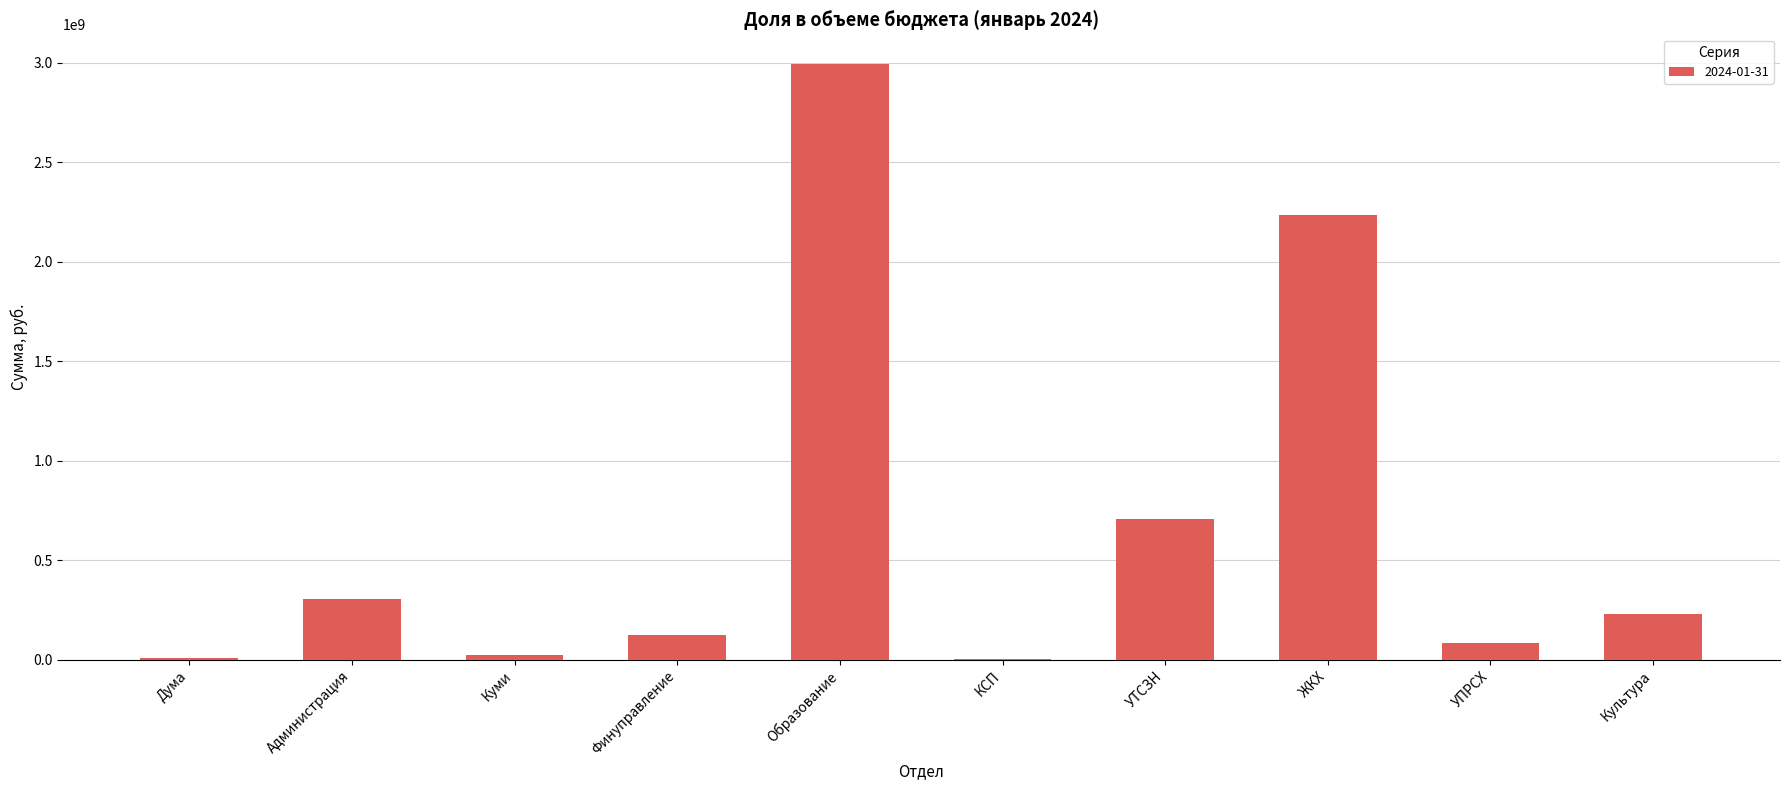

Which has a higher value, Финуправление or Образование?

Образование